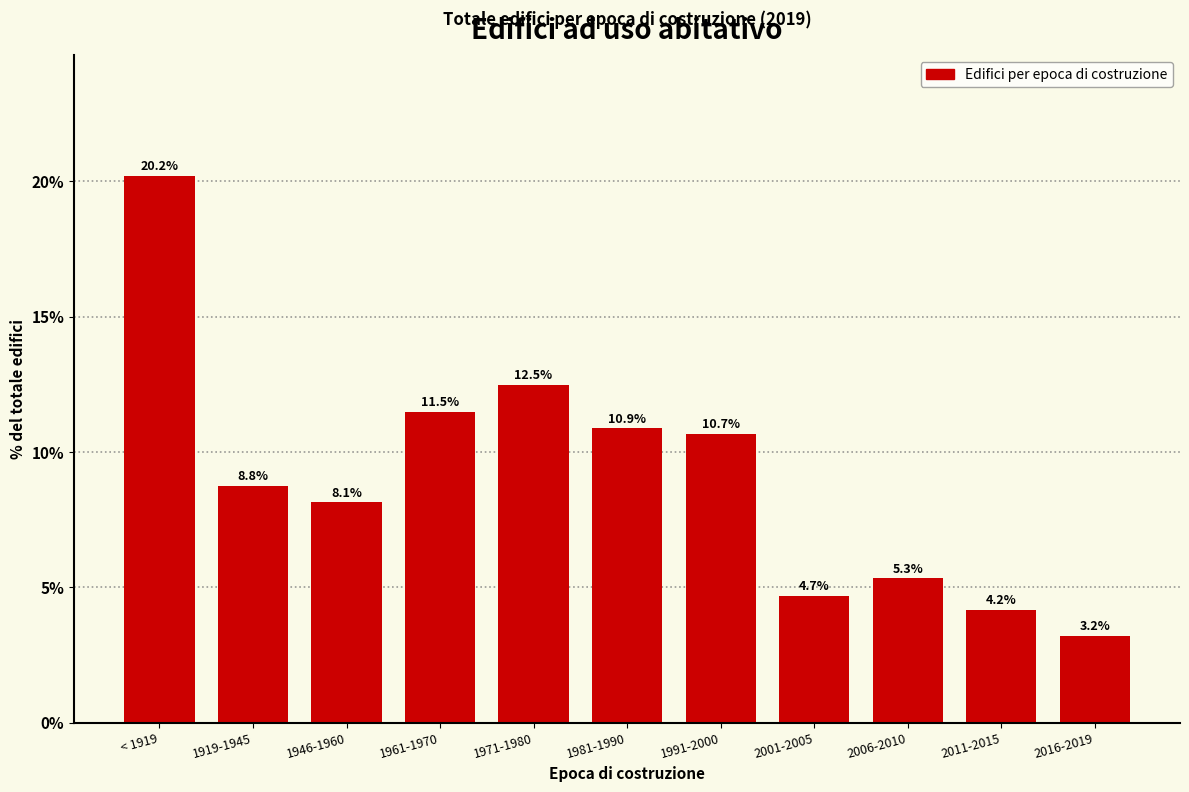

At which label does the data first exceed 8?

< 1919